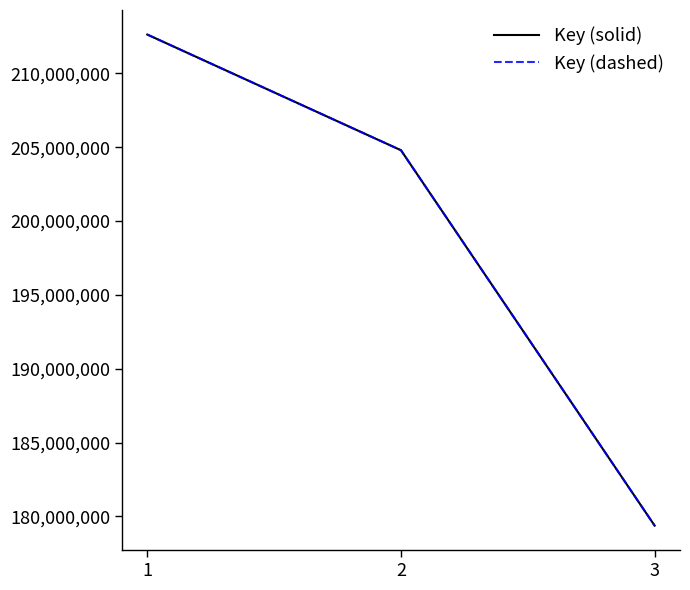

Reading left to right, list all the values displayed in this chart.

Key (solid): 1=212632704	2=204798596	3=179374305
Key (dashed): 1=212632704	2=204798596	3=179374305